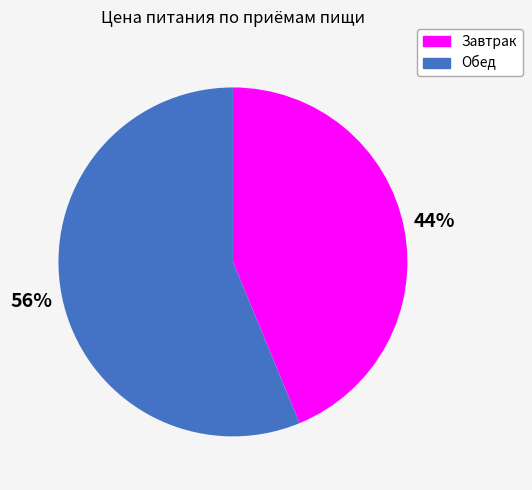

How many segments does this pie chart have?

2